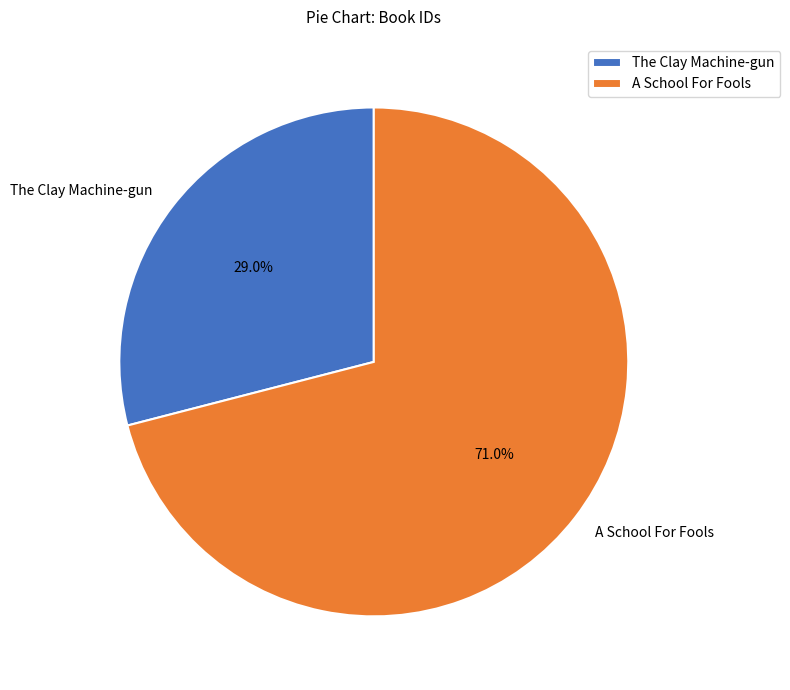

Rank the categories by value from lowest to highest.

The Clay Machine-gun, A School For Fools